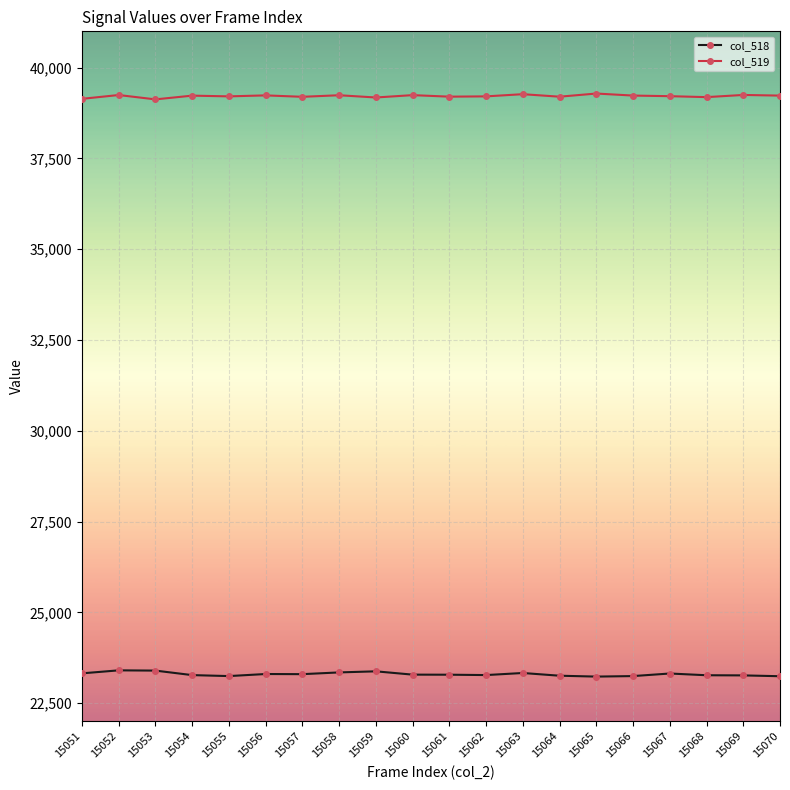

Rank the series at 15067 from lowest to highest value.

col_518, col_519